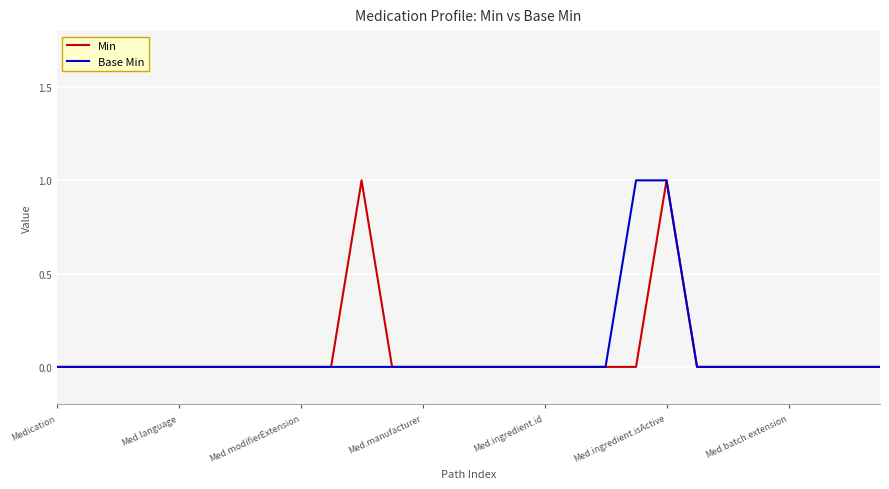

Reading right to left, what are all the values shown in this chart?

Min: 0	0	0	0	0	0	0	1	0	0	0	0	0	0	0	0	0	1	0	0	0	0	0	0	0	0	0	0
Base Min: 0	0	0	0	0	0	0	1	1	0	0	0	0	0	0	0	0	0	0	0	0	0	0	0	0	0	0	0